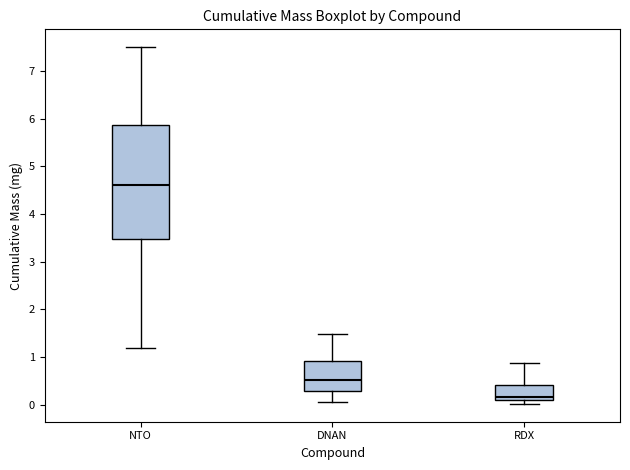

Which box is the tallest, from its lower edge to its upper edge?

NTO